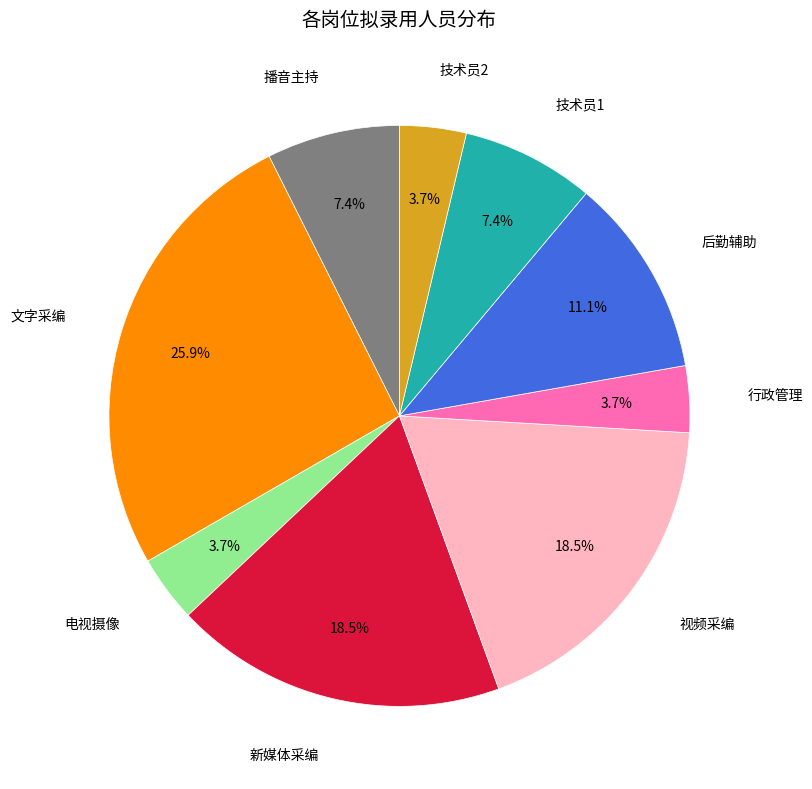

Does any single category account for the majority?

No